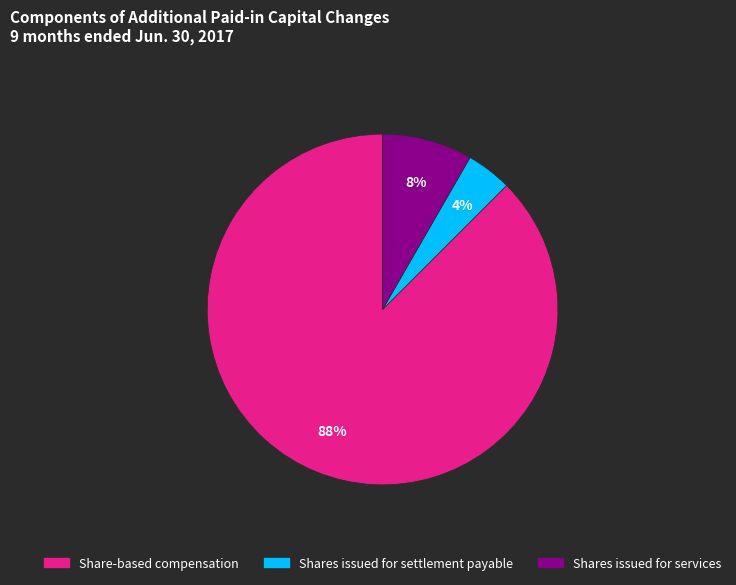

Rank the categories by value from lowest to highest.

Shares issued for settlement payable, Shares issued for services, Share-based compensation